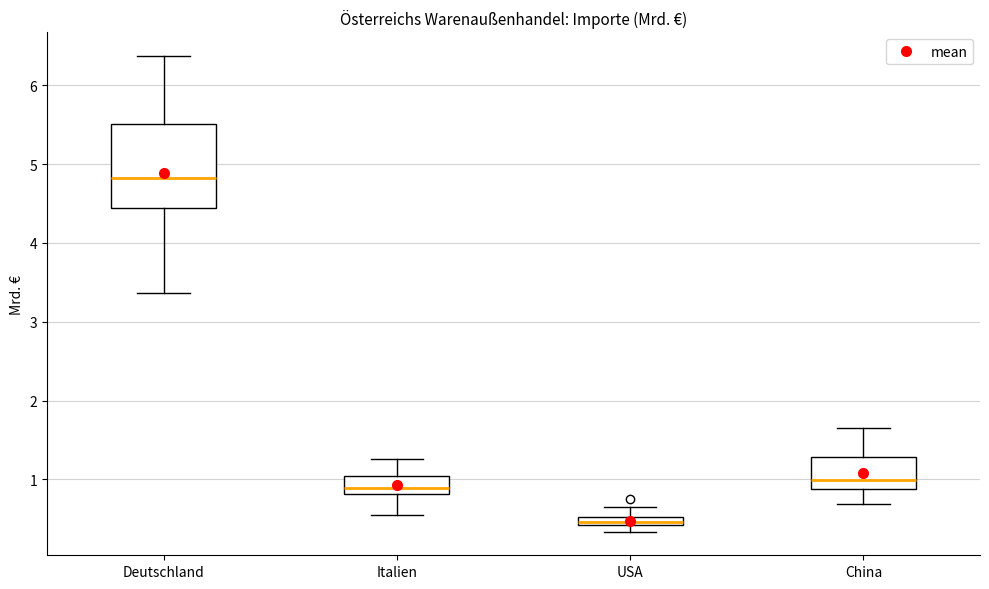

Comparing the boxes themselves (not the whiskers), which one is the tallest?

Deutschland